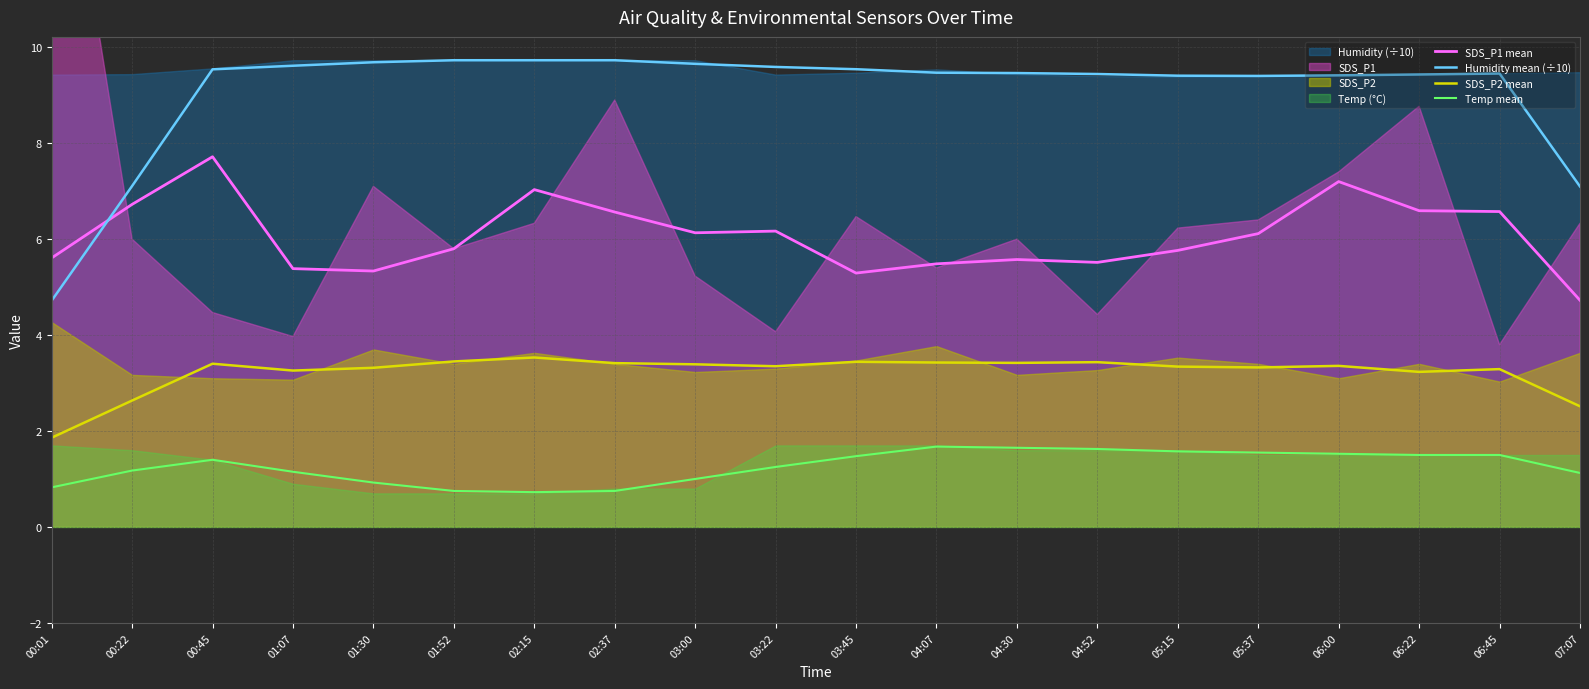

Which series has the largest range (max minus min)?

Humidity mean (÷10)